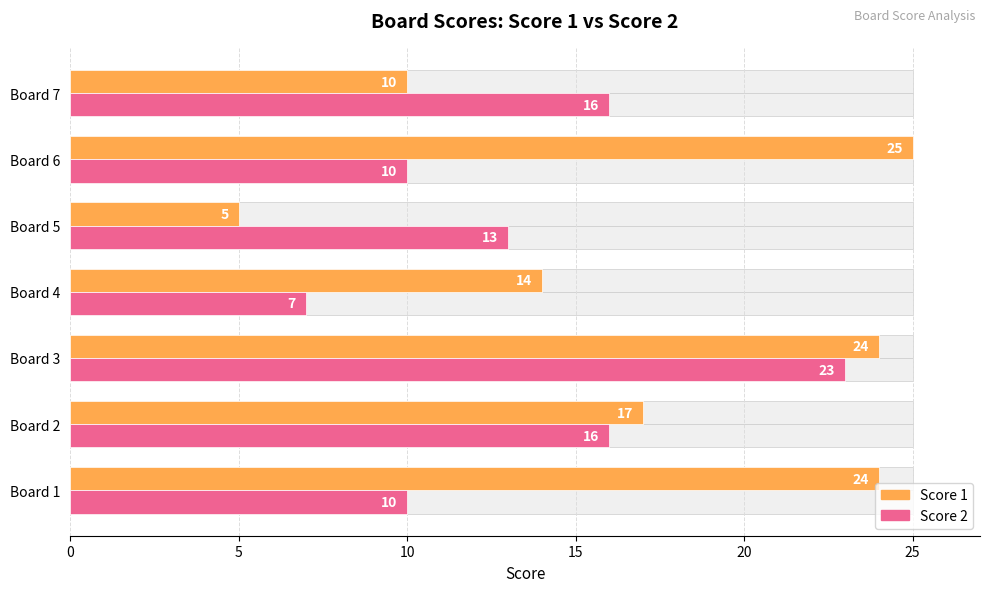

How many distinct data groups are displayed?

2